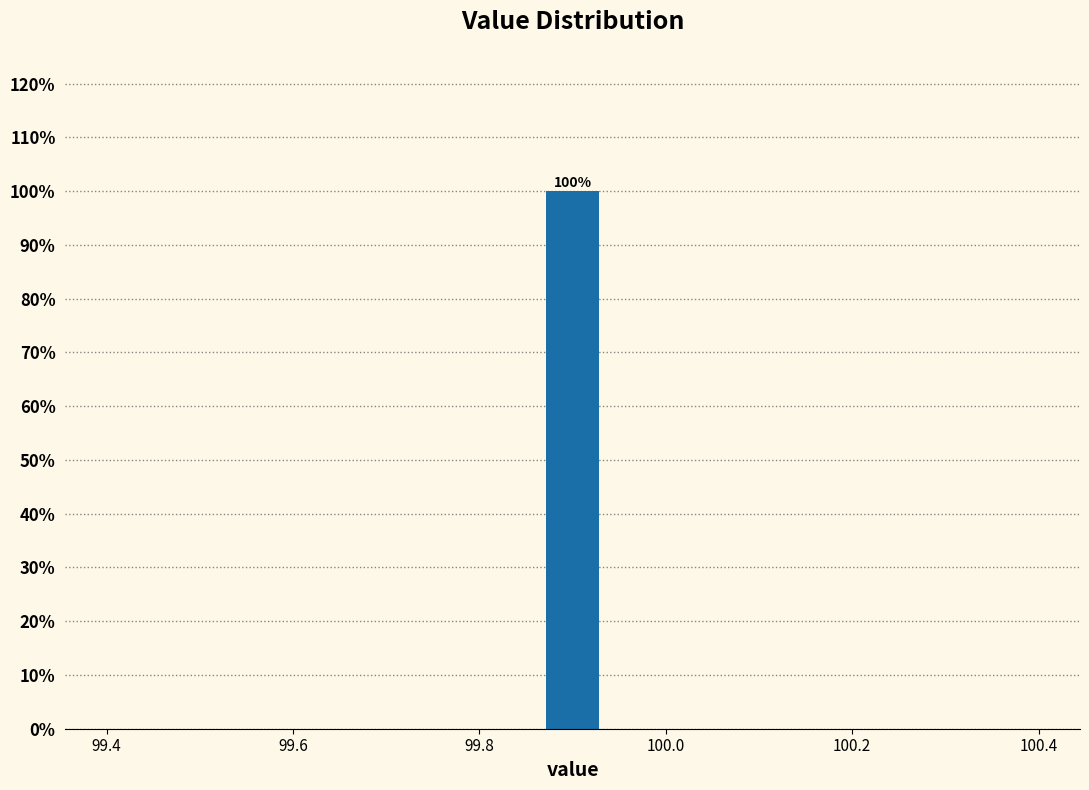

Read against the x-axis, roughly where is the centre of the tallest bar?

99.90